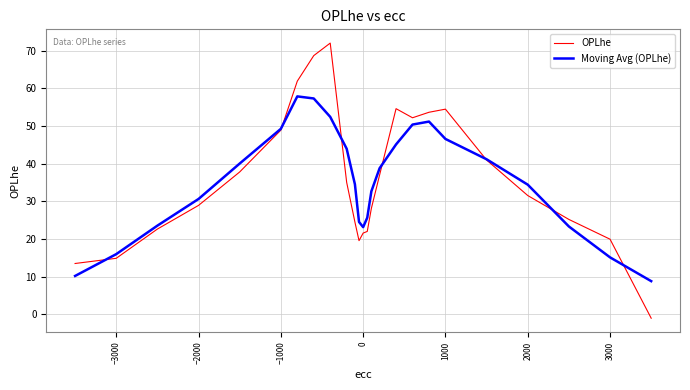

What is the sum of all OPLhe values?

889.1